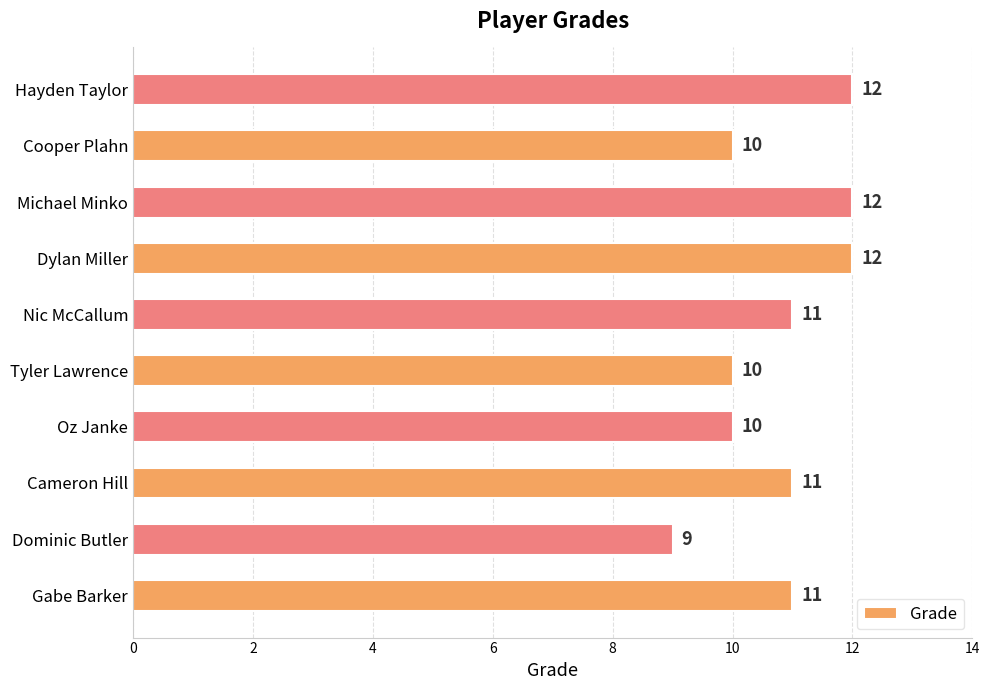

What is the sum of all values?

108